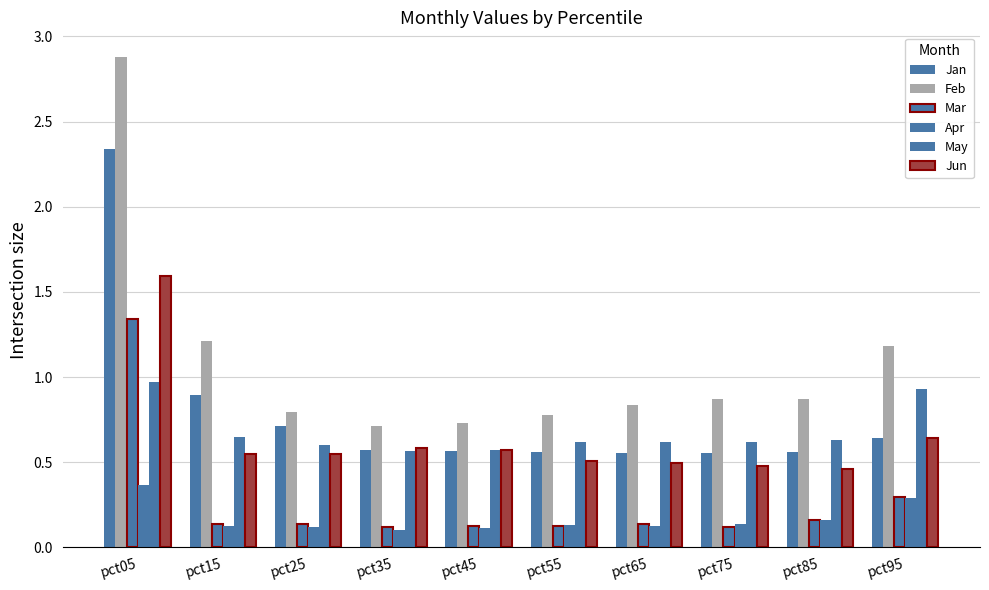

Count the number of data series in this chart.

6